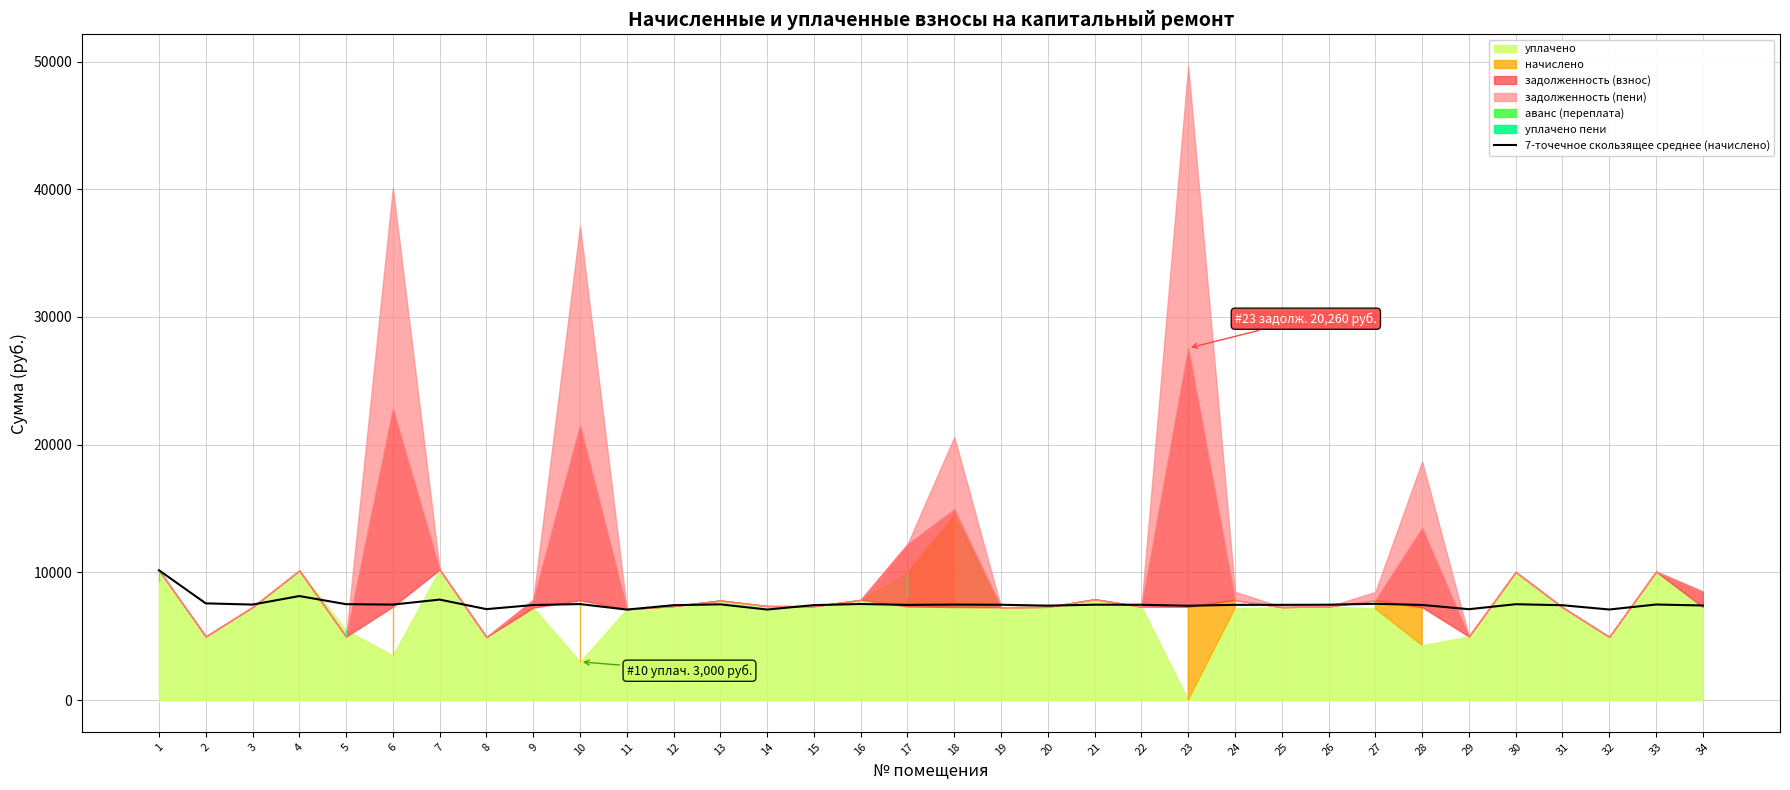

Read the value at 19.

7466.2